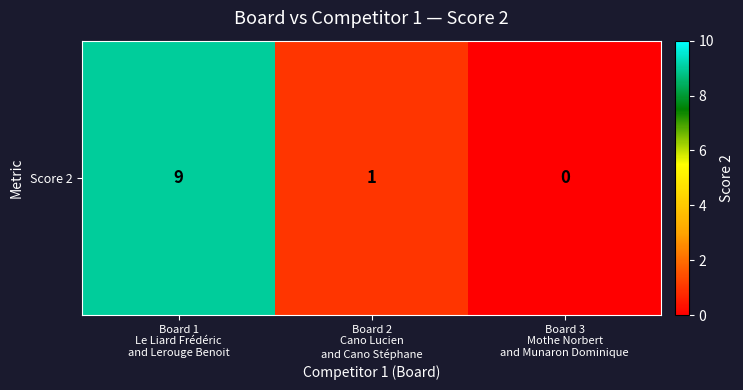

Reading left to right, what are all the values shown in this chart?

9	1	0